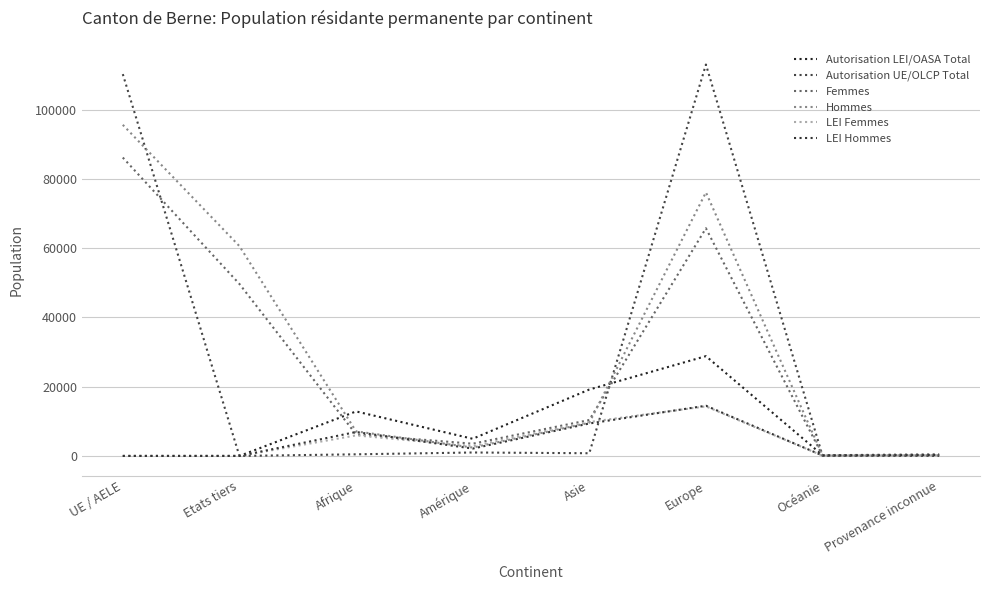

What is the difference between the Autorisation UE/OLCP Total values at Afrique and UE / AELE?

109782